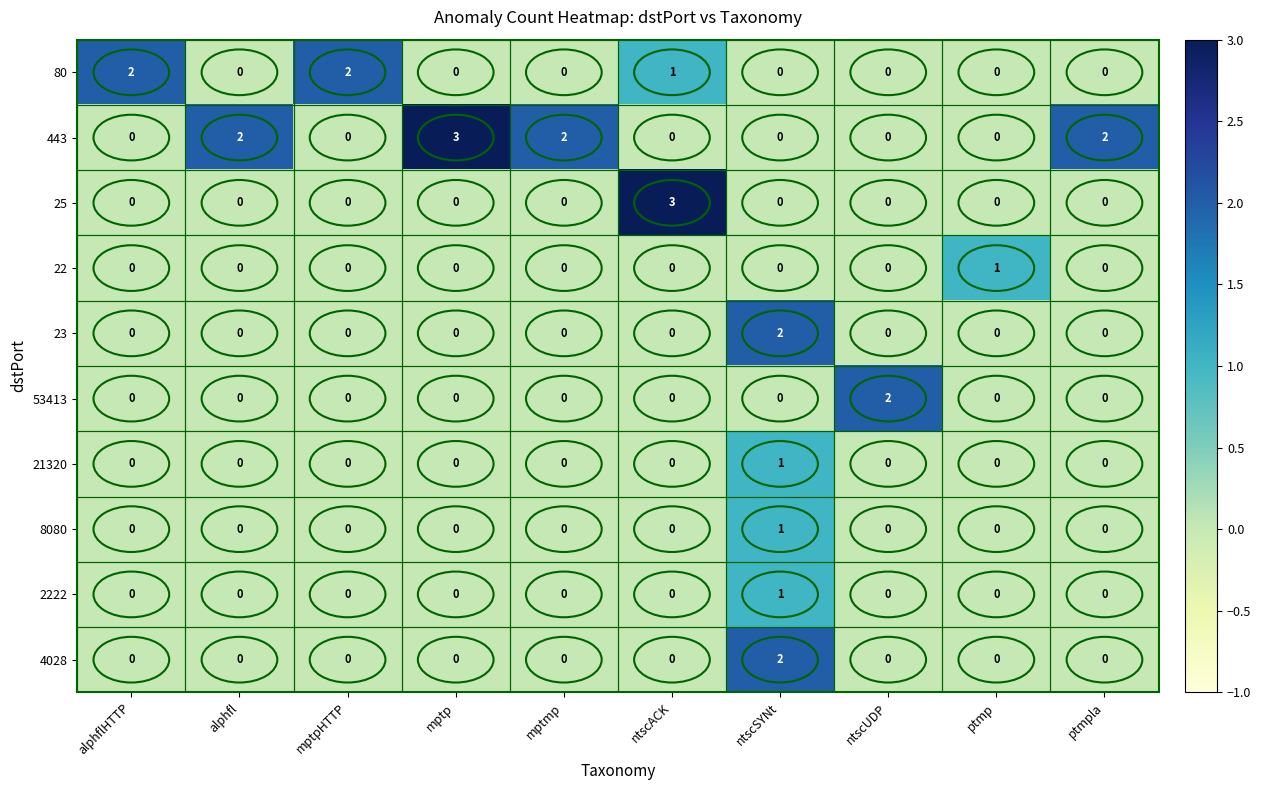

Between ntscUDP and ptmp, which series saw the biggest shift?

53413